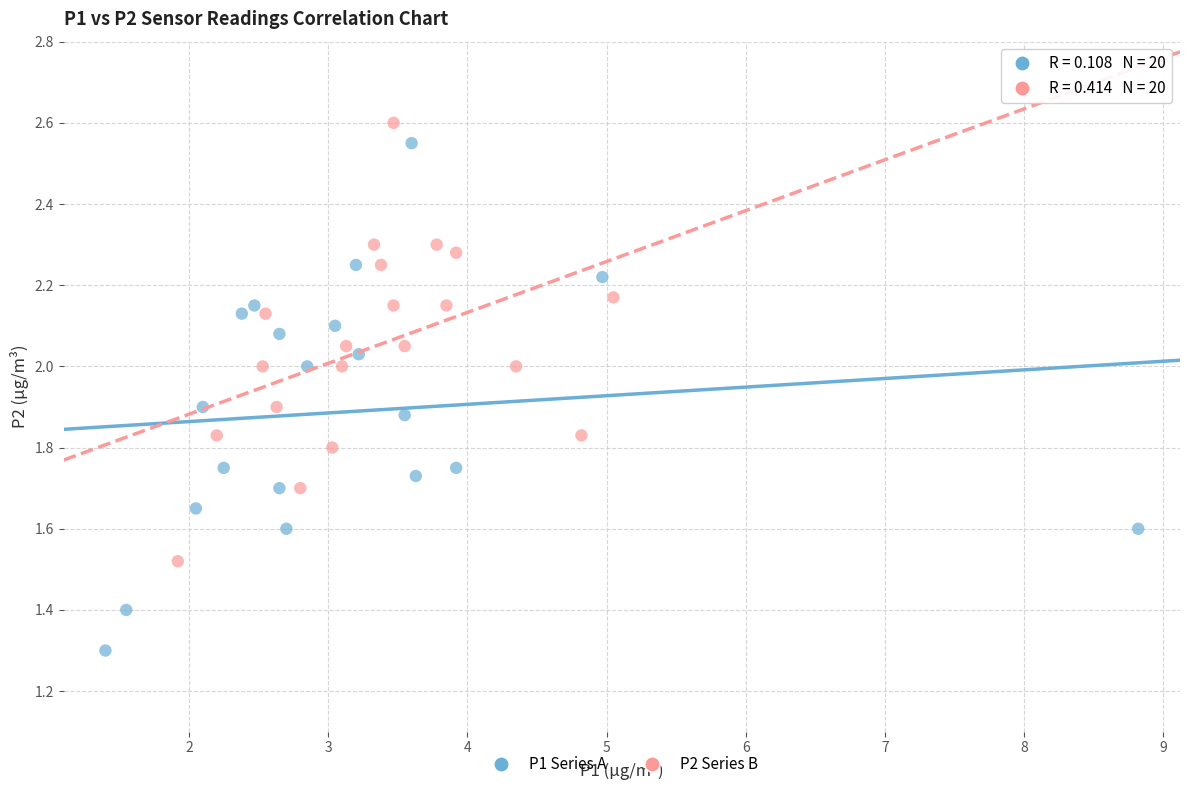

Which series has the largest Y range (max minus min)?

P1 Series A